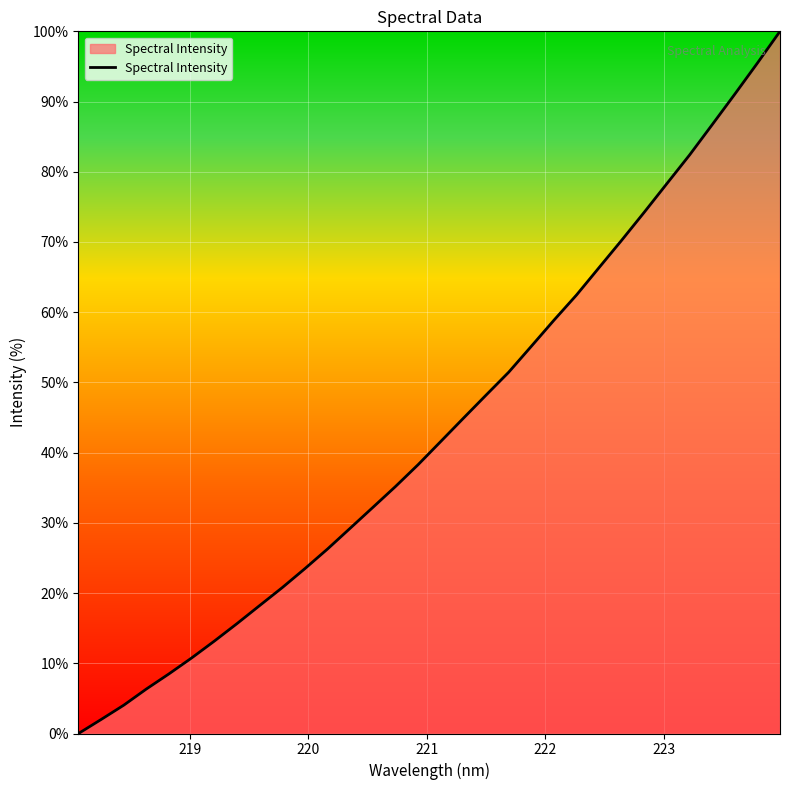

What is the greatest value displayed?

100.0